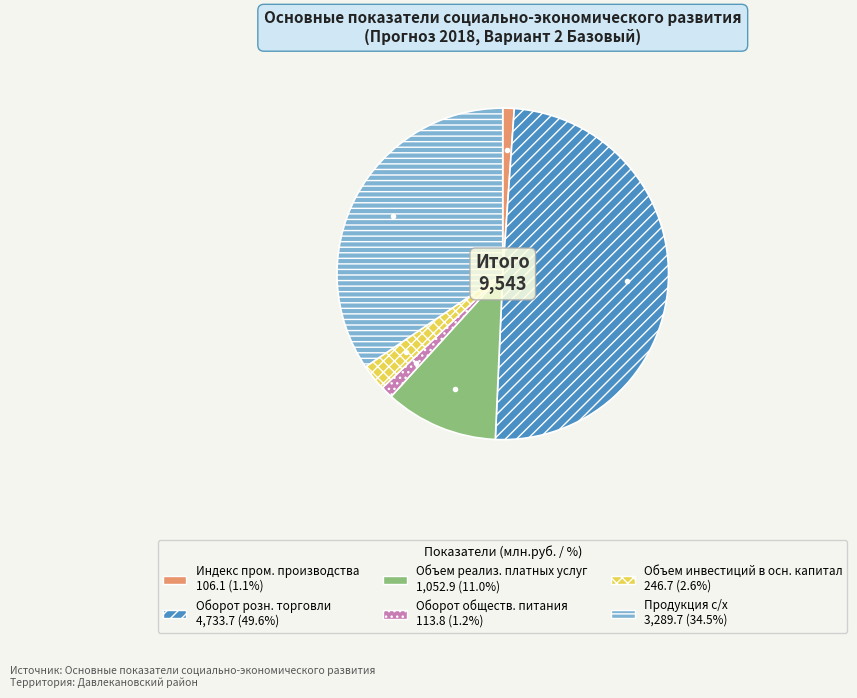

How many segments does this pie chart have?

6